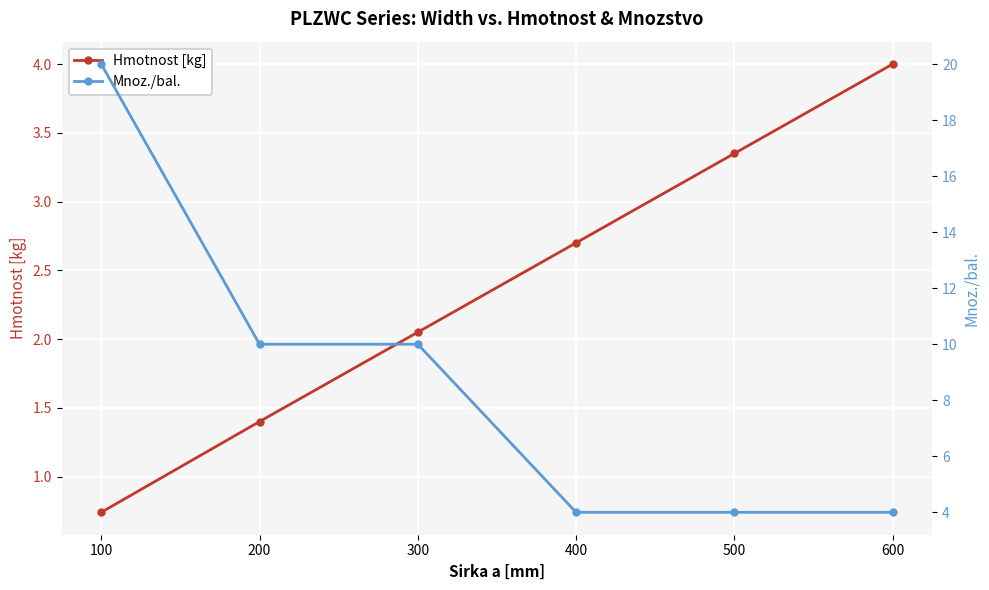

What is the total value across all series at 400?

6.7